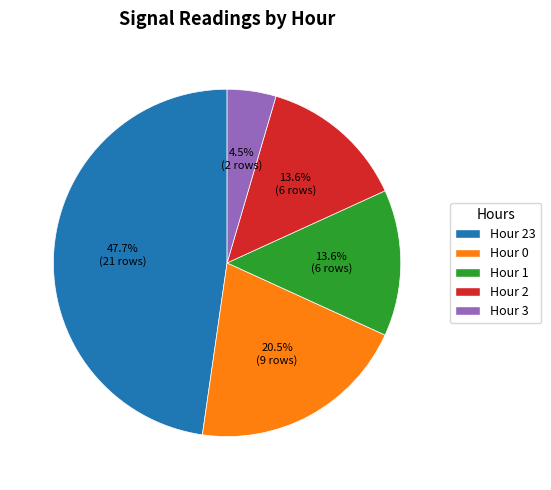

Is there any slice that represents more than half of the pie?

No